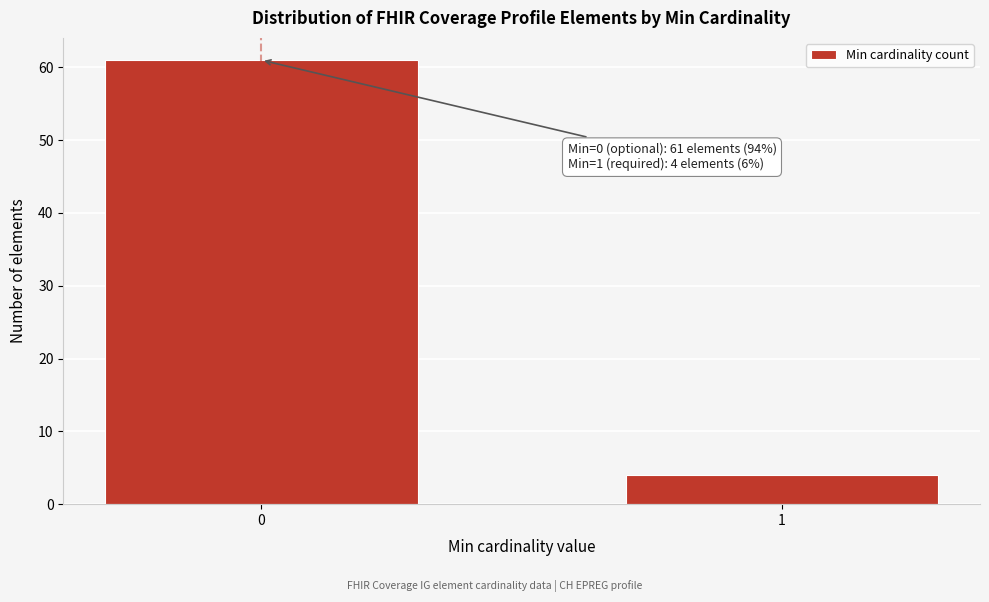

Reading right to left, extract all data points from this chart.

1=4	0=61